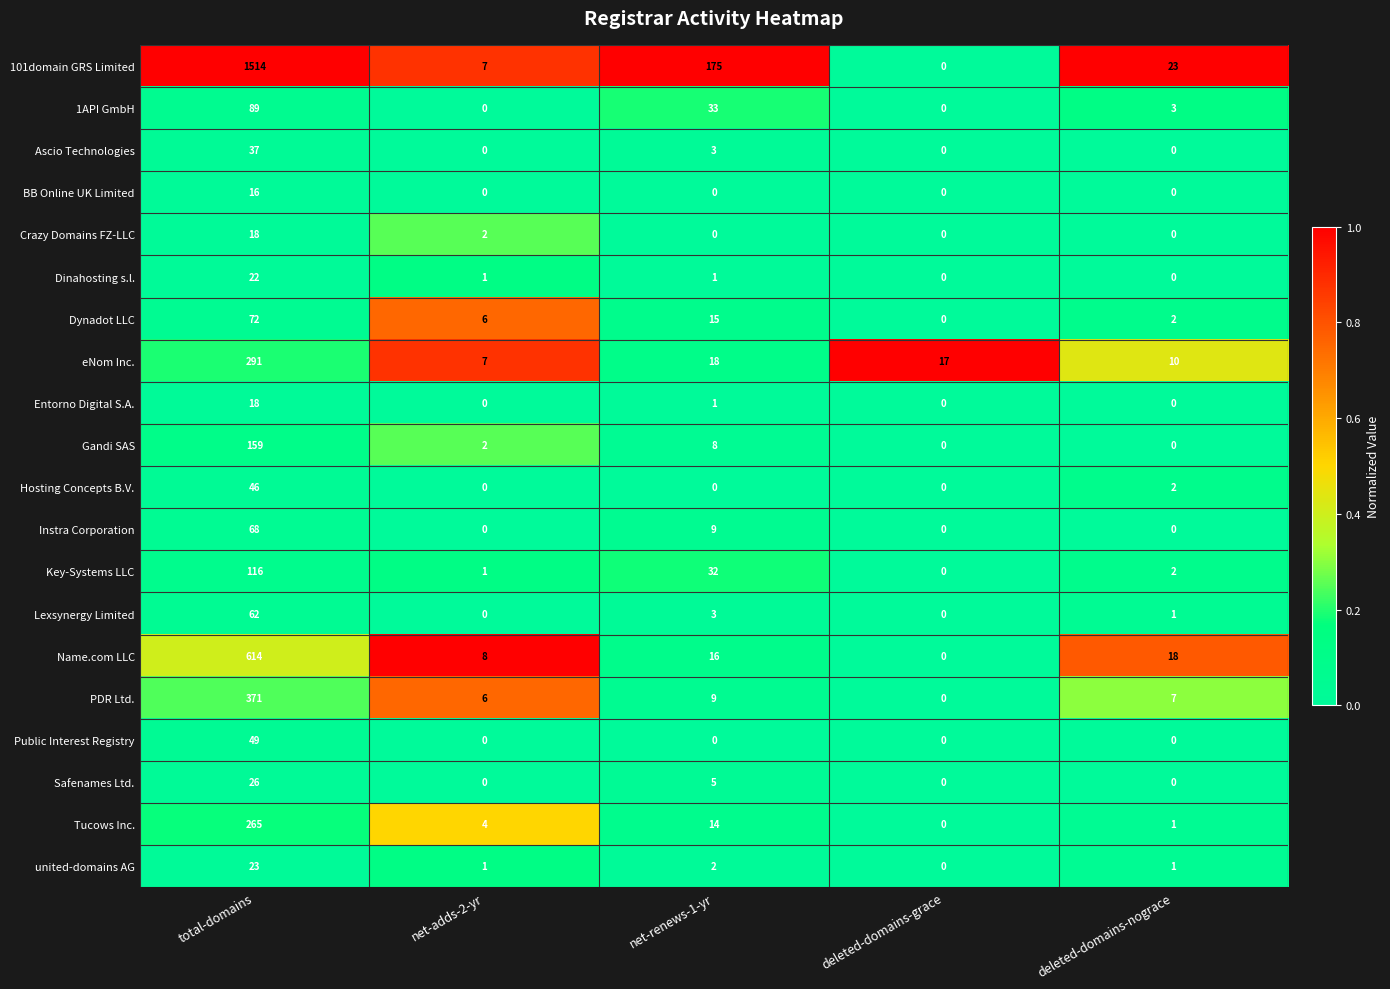

At which category is the sum across all series the highest?

total-domains